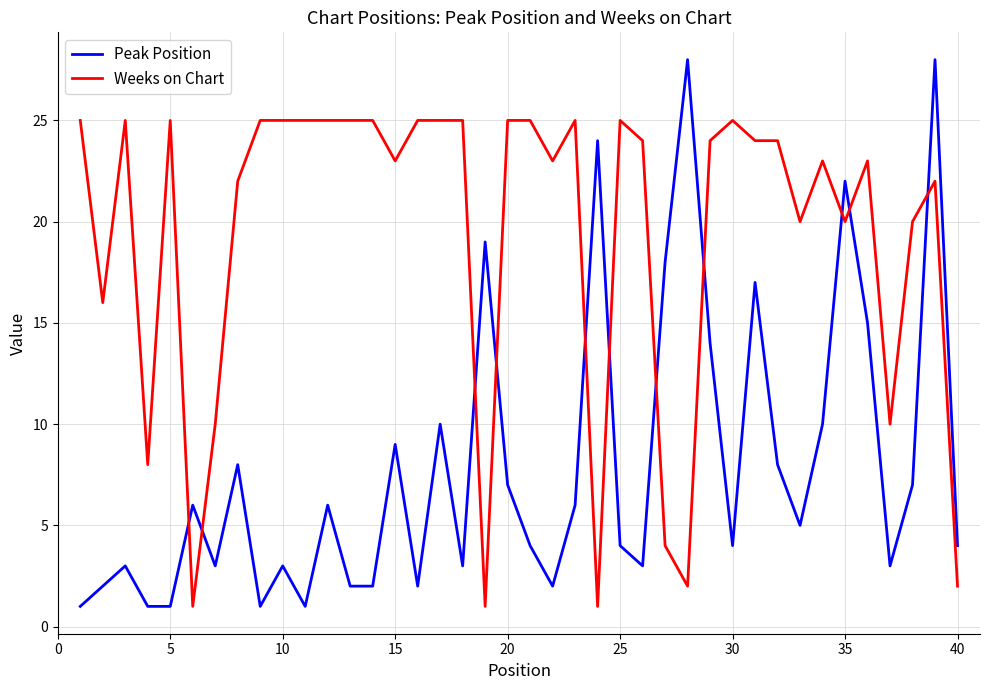

True or false: Weeks on Chart and Peak Position cross at least once.

True